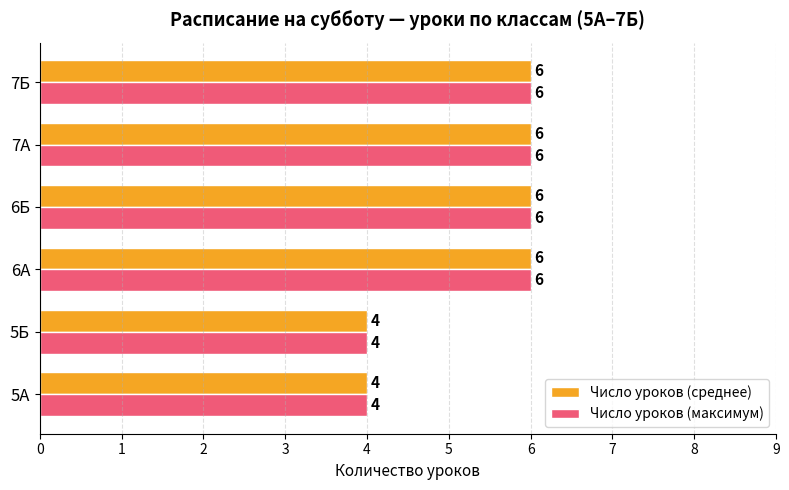

True or false: Число уроков (среднее) has a value of 4 at 6А.

False